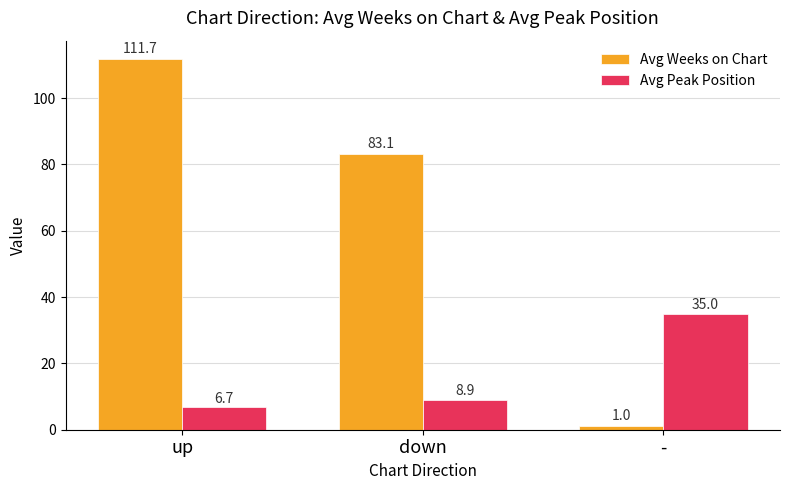

The Avg Peak Position series shows 11.5 at up. True or false?

False